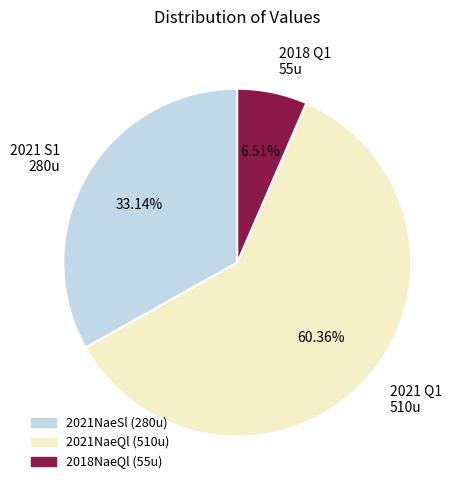

Which has a higher value, 2021NaeSl (280u) or 2021NaeQl (510u)?

2021NaeQl (510u)